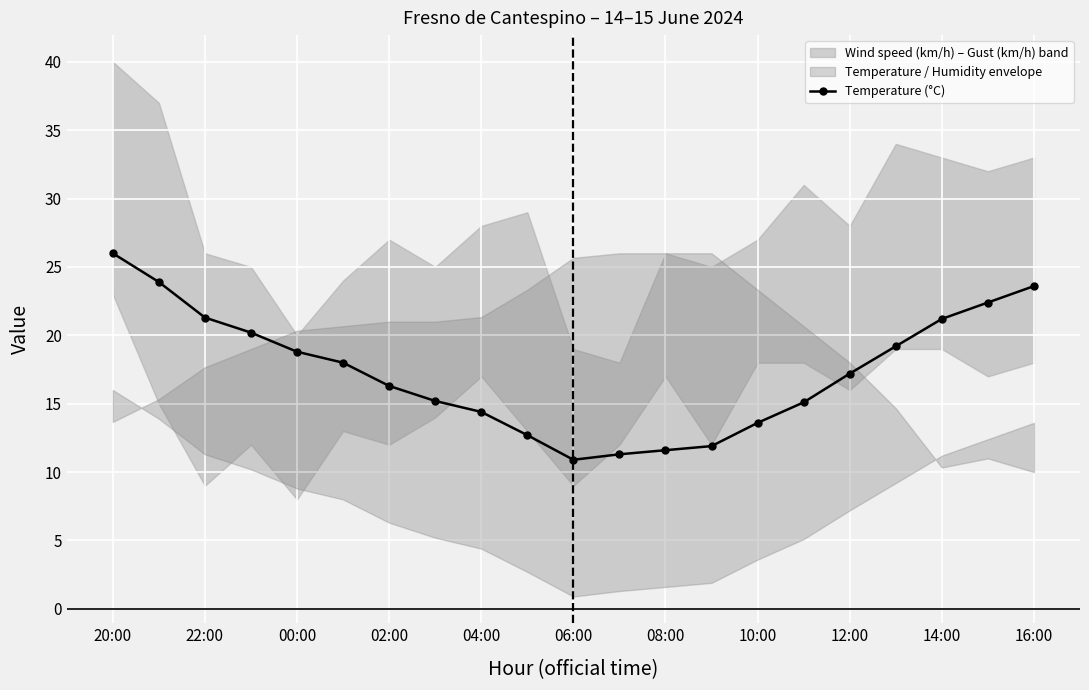

The value of Temperature (°C) at 16:00 is 35.9. True or false?

False